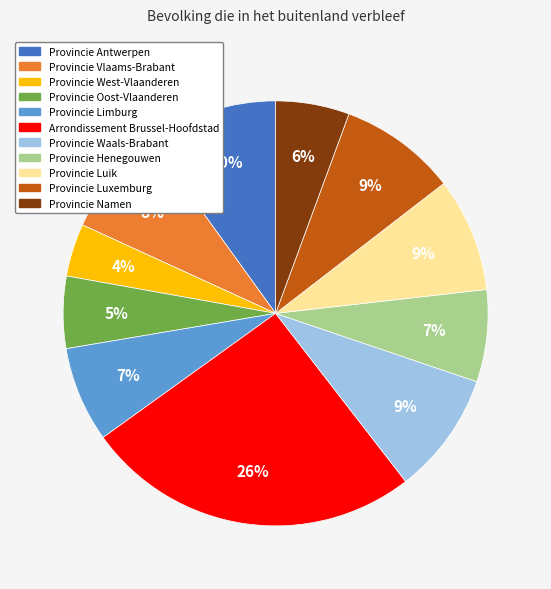

Which has a higher value, Arrondissement Brussel-Hoofdstad or Provincie Oost-Vlaanderen?

Arrondissement Brussel-Hoofdstad